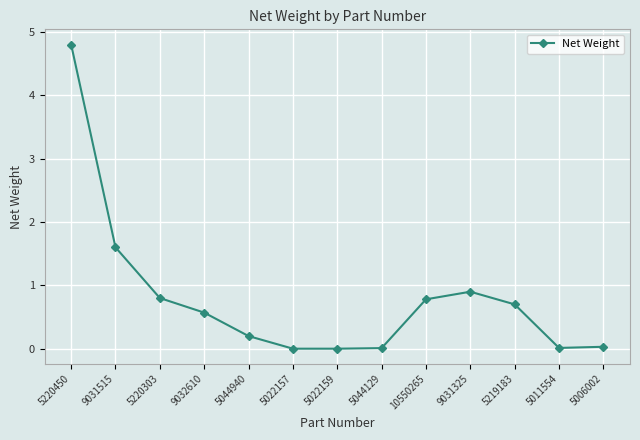

Which has a higher value, 9031325 or 9032610?

9031325